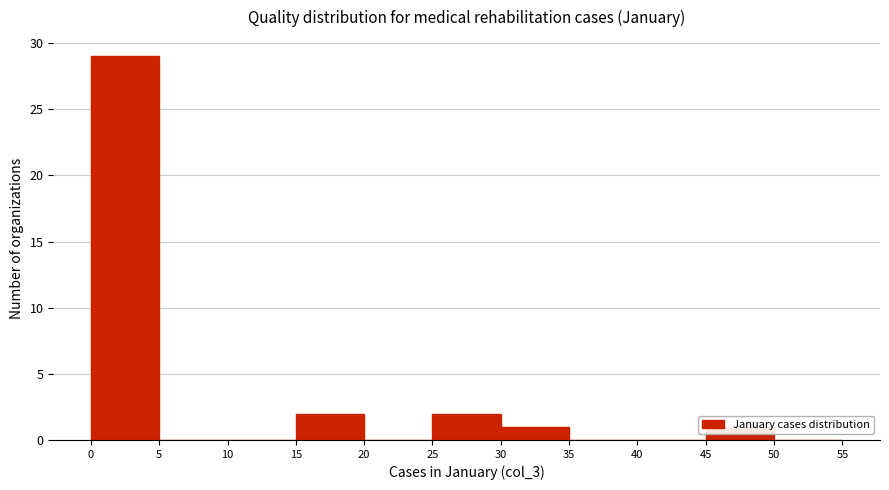

Reading left to right, list every bar in this chart as the range it spans on the x-axis followed by its height. The values are not printed on the chart, so give them approximately, as read against the axis.

0 to 5: 29
5 to 10: 0
10 to 15: 0
15 to 20: 2
20 to 25: 0
25 to 30: 2
30 to 35: 1
35 to 40: 0
40 to 45: 0
45 to 50: 1
50 to 55: 0